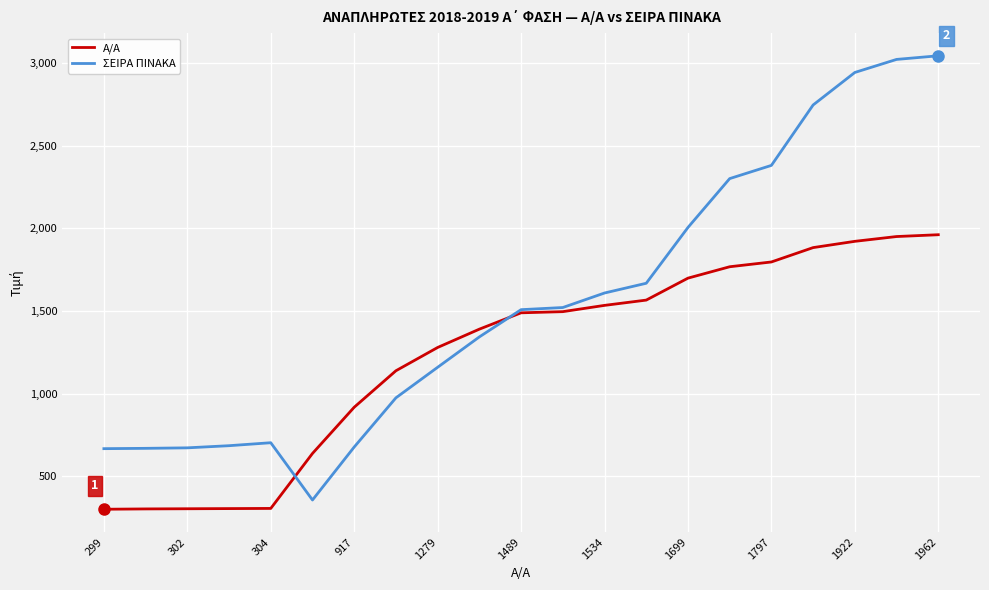

What is the minimum value for ΣΕΙΡΑ ΠΙΝΑΚΑ?

355